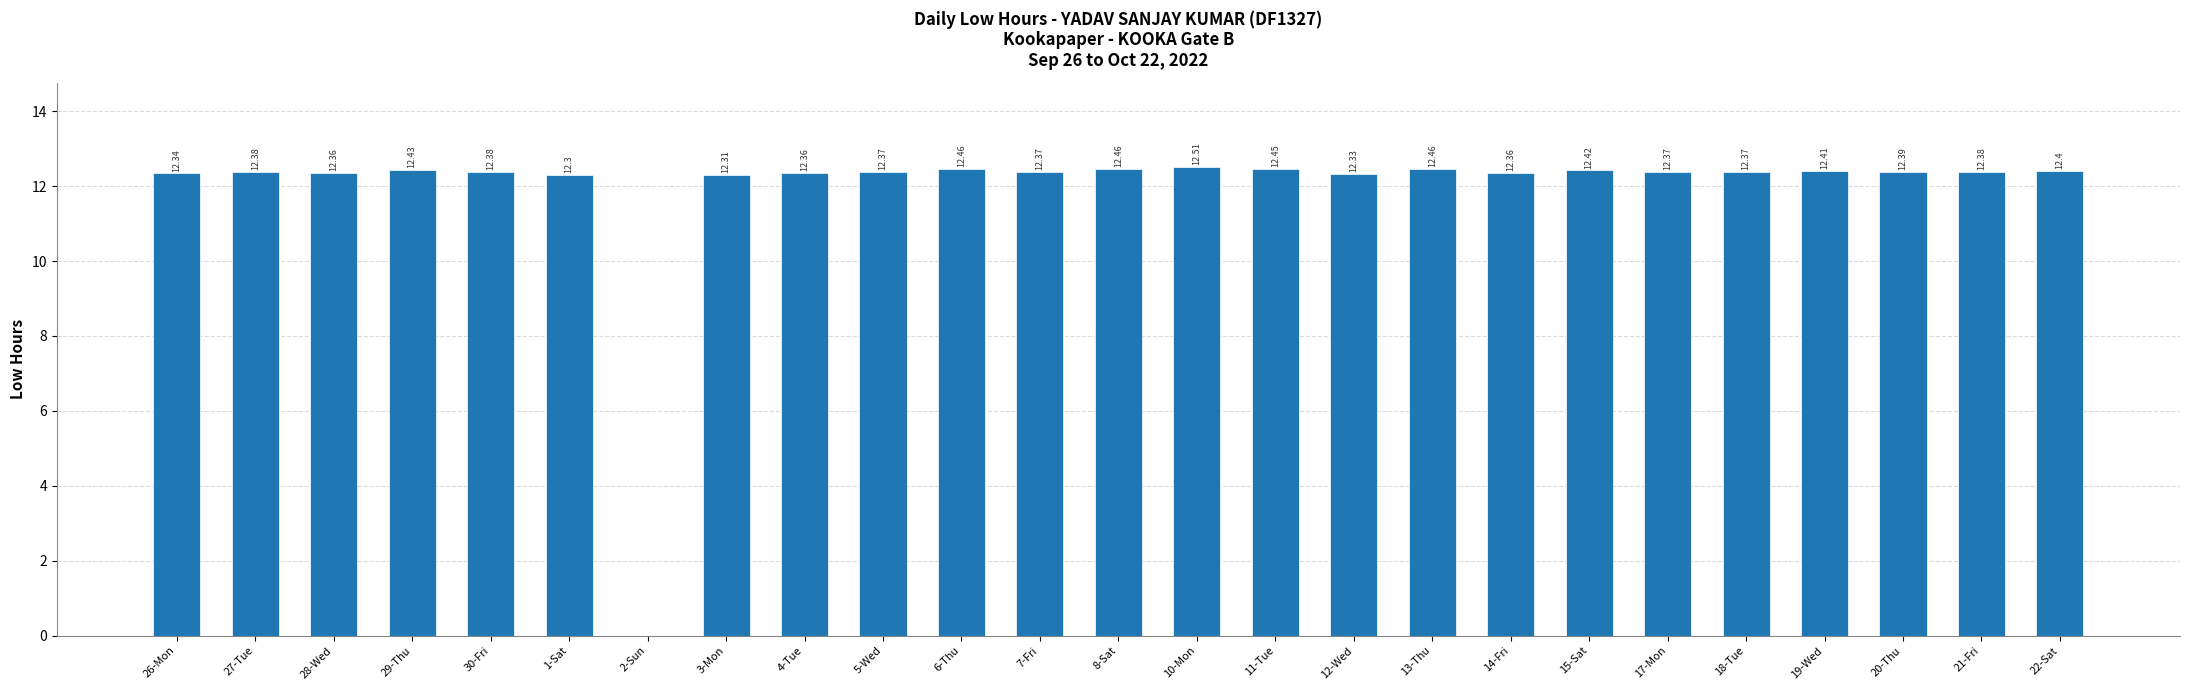

What is the sum of the values at 28-Wed and 29-Thu?

24.8